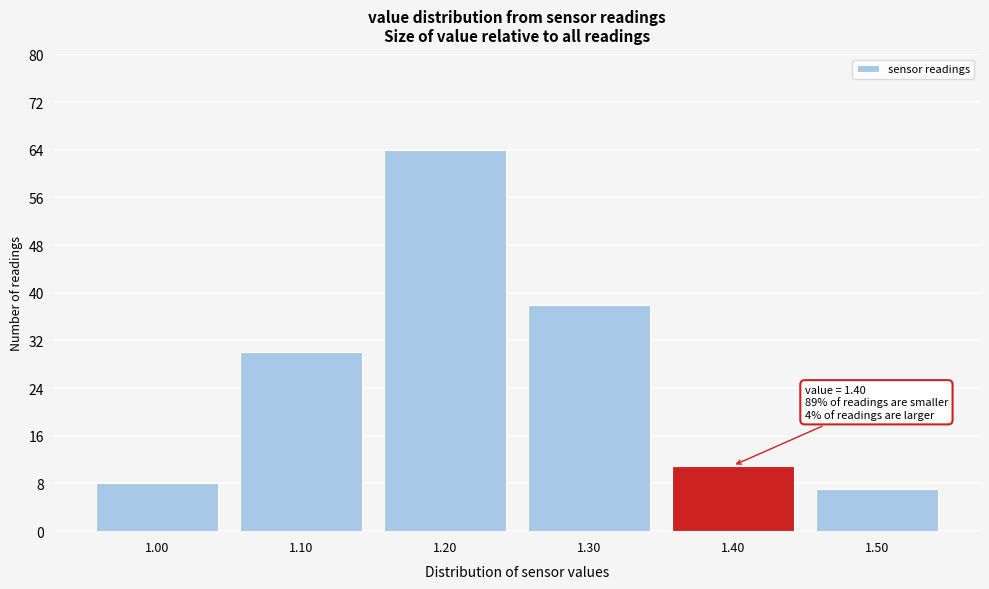

Which range on the x-axis has the tallest bar?

1.15 to 1.25